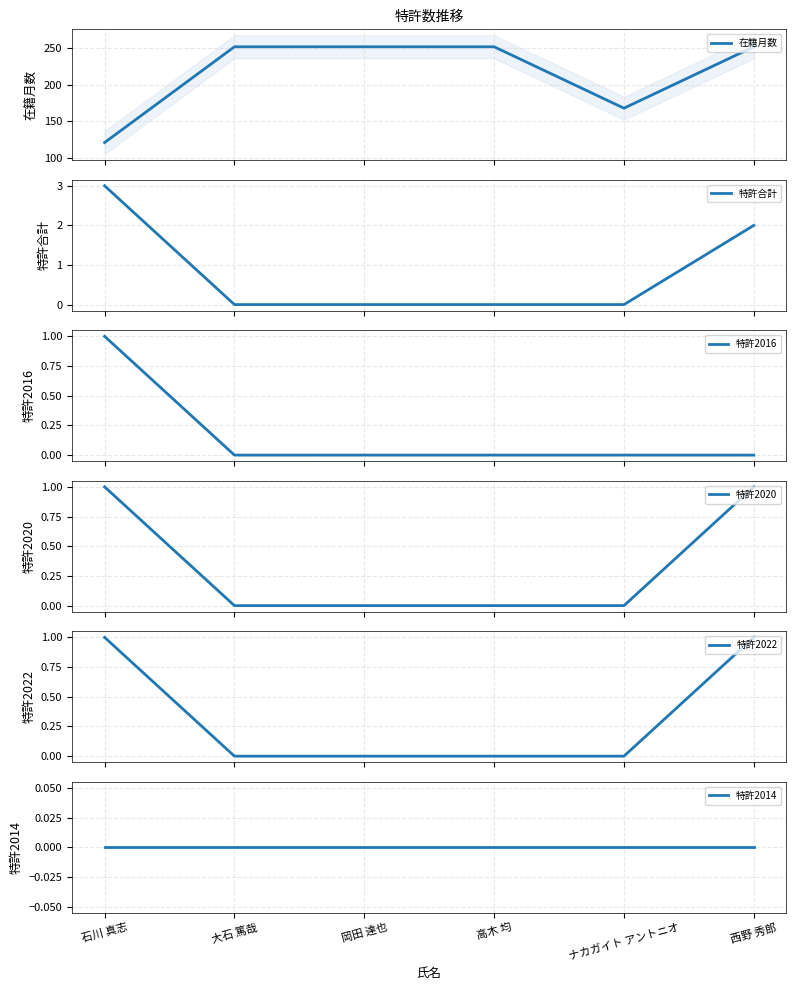

The value of 特許2022 at 大石 篤哉 is 0. True or false?

True